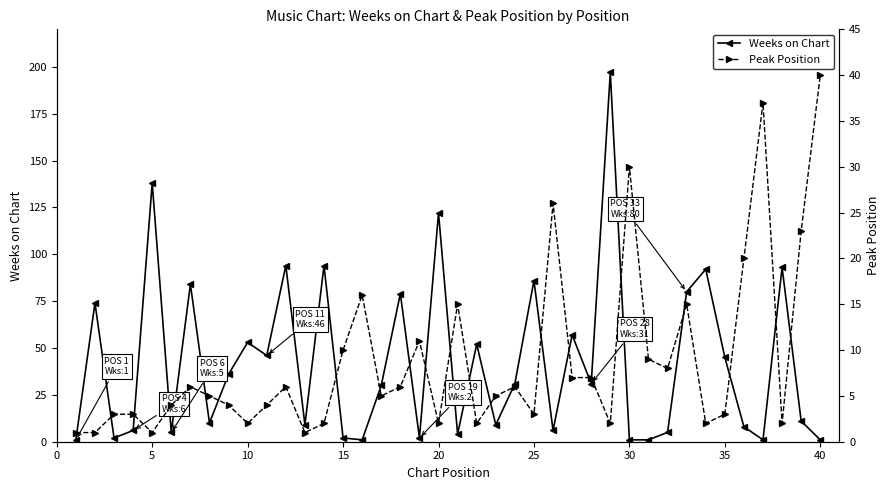

Is it true that Weeks on Chart equals 61 at 35?

False